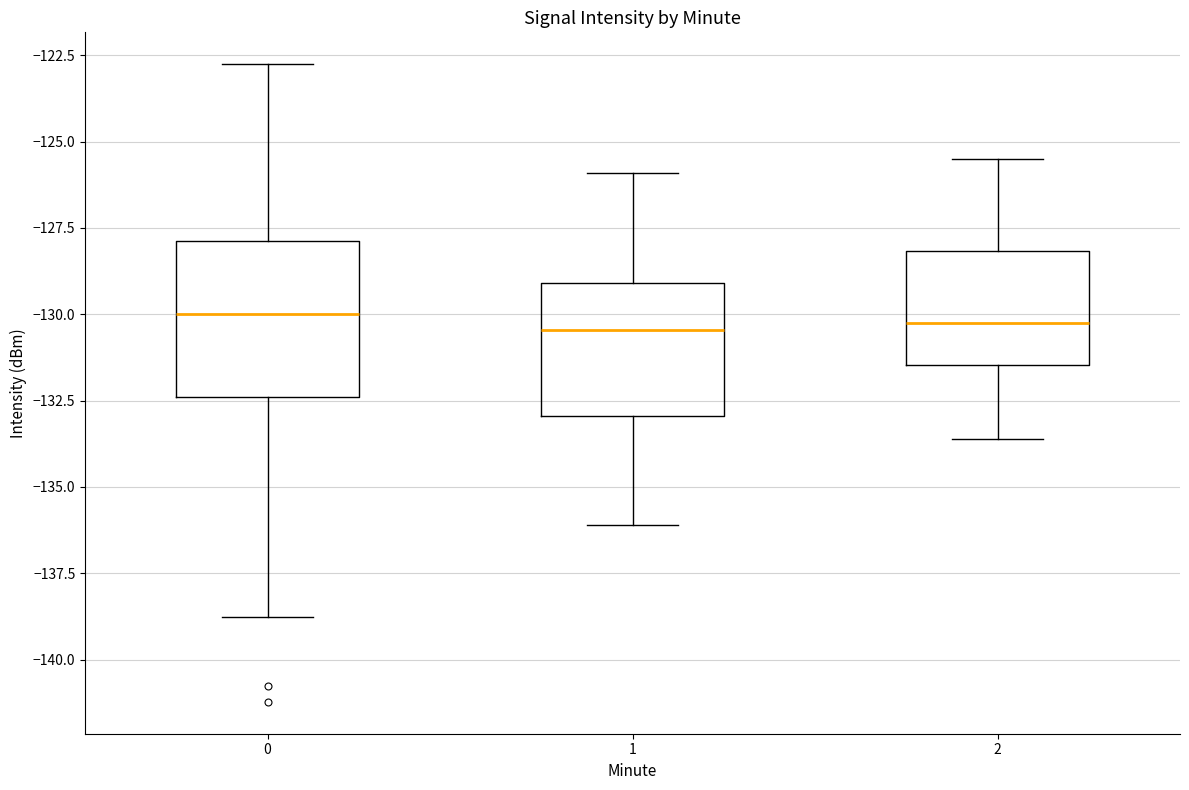

Which box is the tallest, from its lower edge to its upper edge?

0